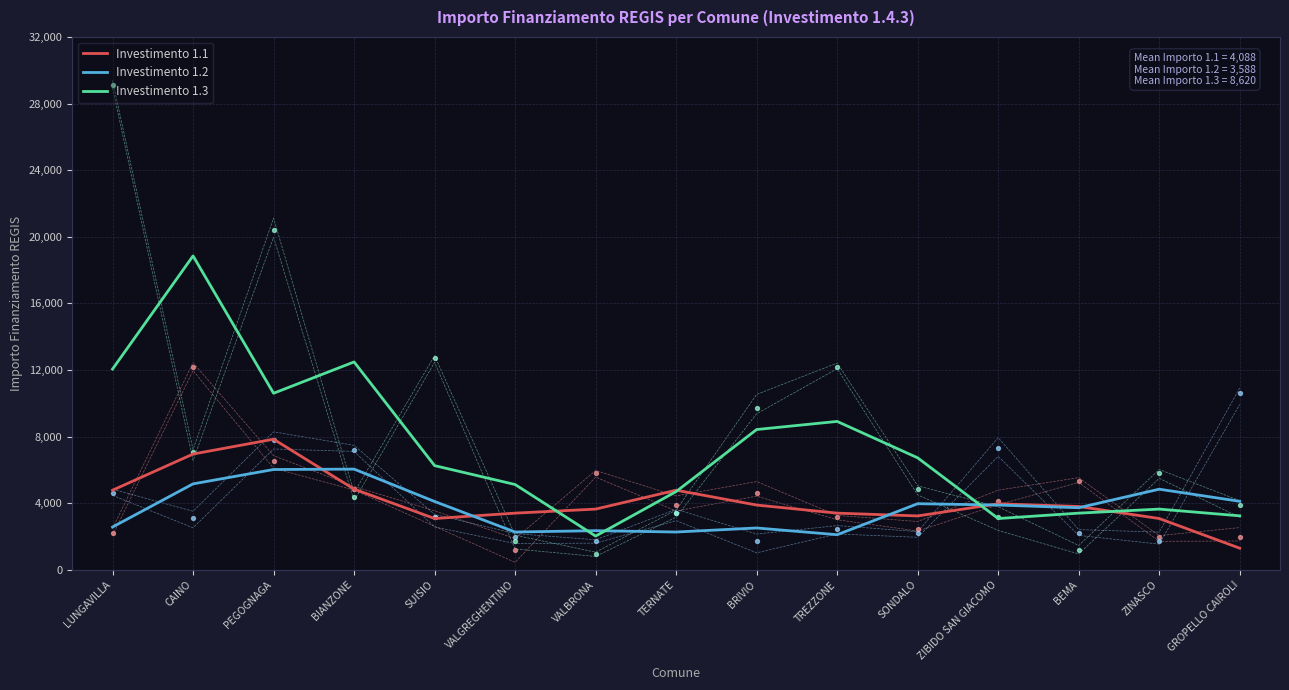

At how many categories does at least one series exceed 2541?

15